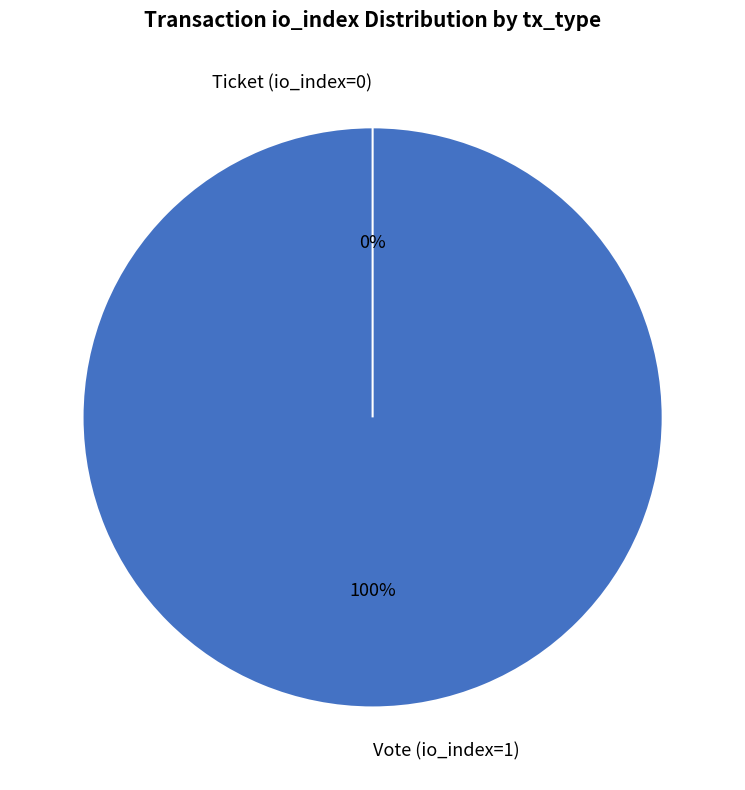

How many slices are in this pie chart?

2